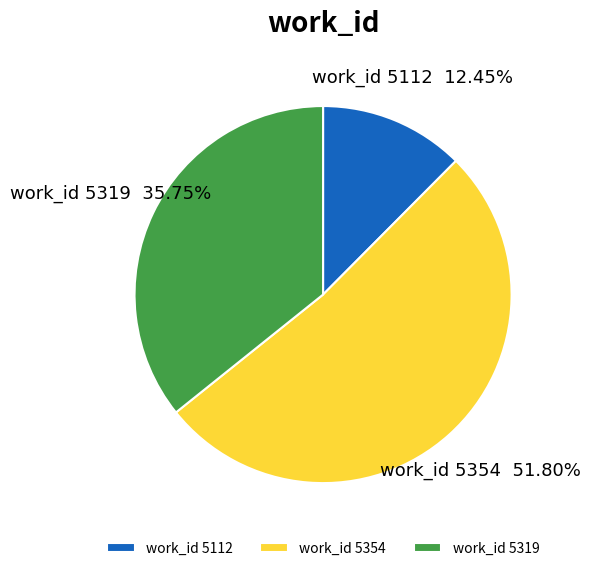

Which slice is the smallest?

work_id 5112